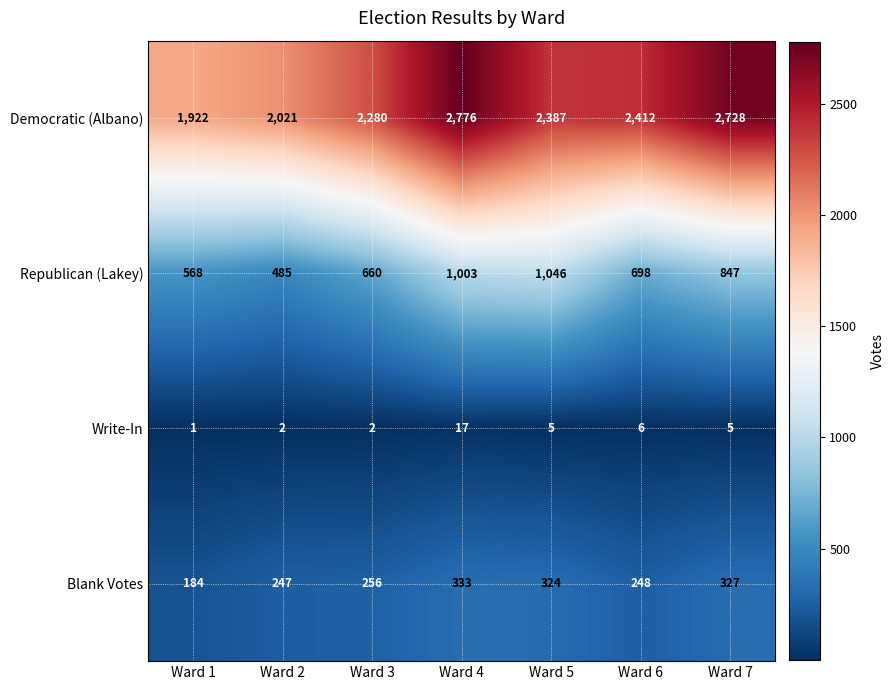

How many values in the Democratic (Albano) series are below 2387?

3